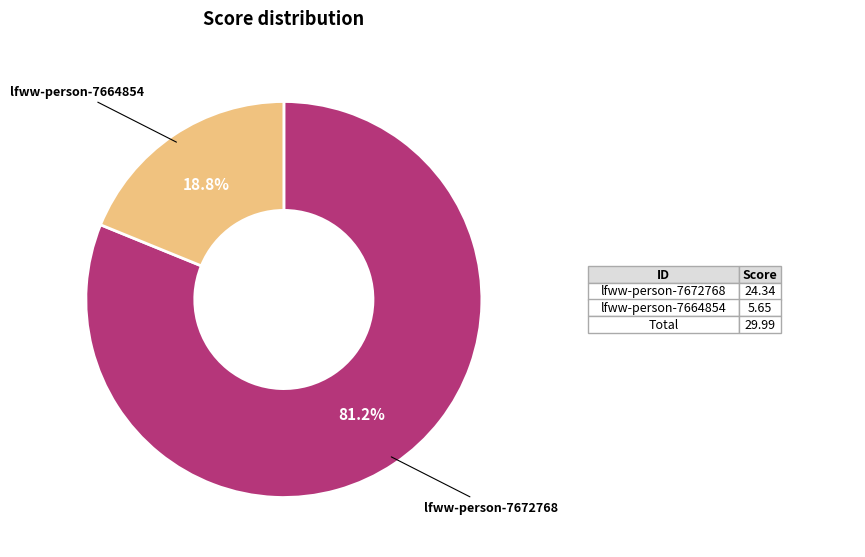

Is there any slice that represents more than half of the pie?

Yes